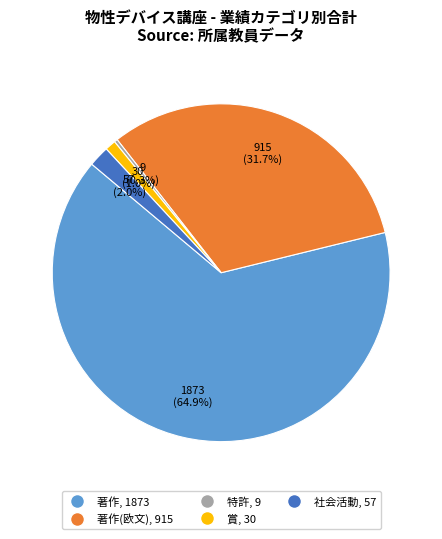

To the nearest percent, what is the difference between the largest and smallest slice percentages?

65%